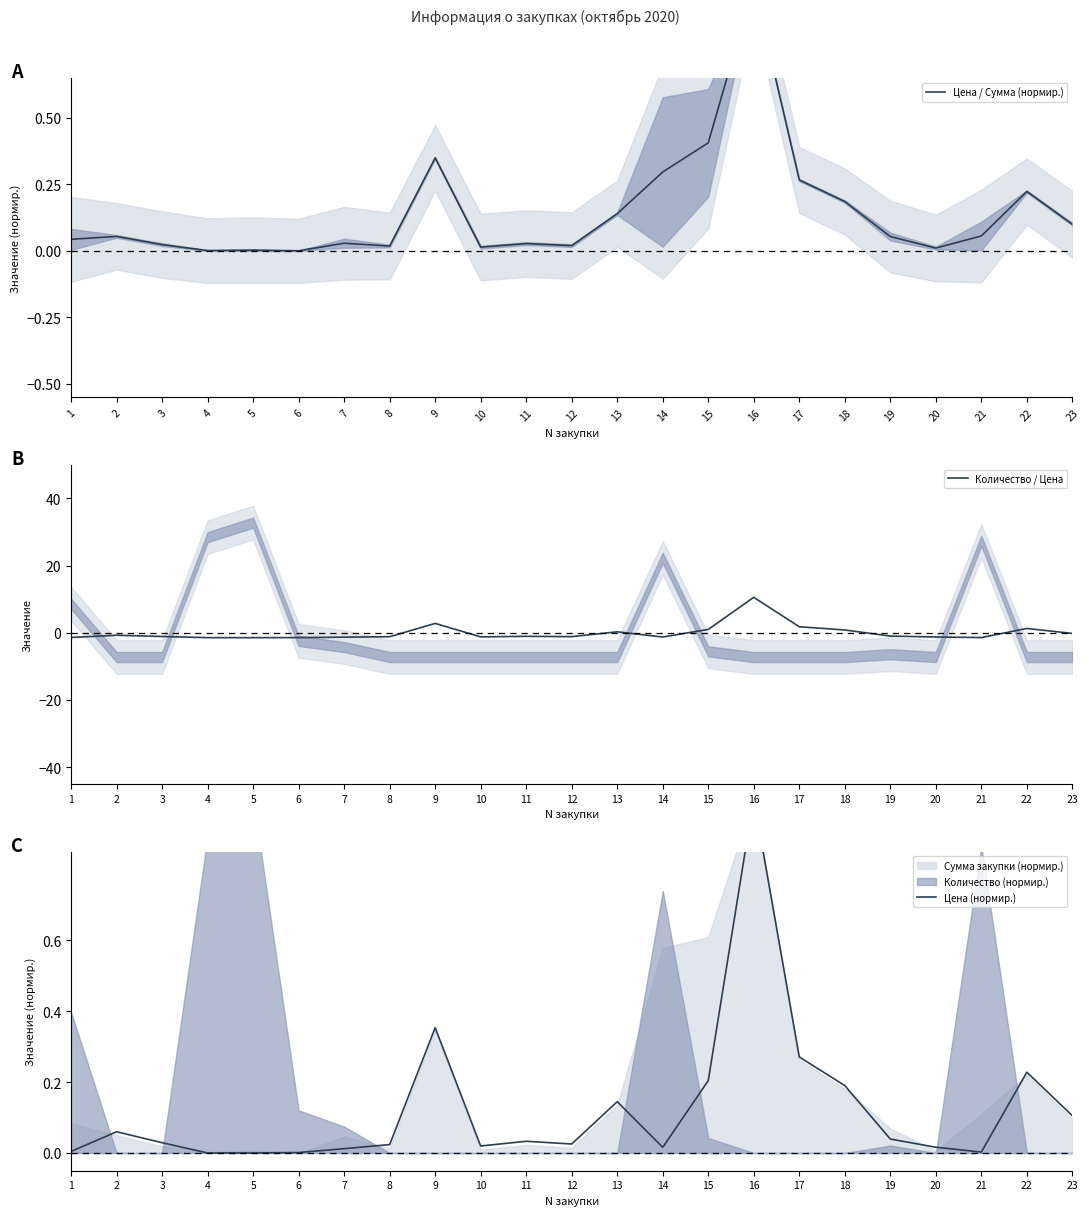

Reading left to right, list all the values displayed in this chart.

Цена / Сумма (нормир.): 0.0	0.1	0.0	0.0	0.0	0.0	0.0	0.0	0.3	0.0	0.0	0.0	0.1	0.3	0.4	1.0	0.3	0.2	0.1	0.0	0.1	0.2	0.1
Количество / Цена: -1.4	-0.7	-1.1	-1.4	-1.4	-1.4	-1.3	-1.2	2.8	-1.2	-1.1	-1.1	0.3	-1.3	1.0	10.6	1.8	0.8	-1.0	-1.3	-1.4	1.3	-0.2
Цена (нормир.): 0.0	0.1	0.0	0.0	0.0	0.0	0.0	0.0	0.4	0.0	0.0	0.0	0.1	0.0	0.2	1.0	0.3	0.2	0.0	0.0	0.0	0.2	0.1